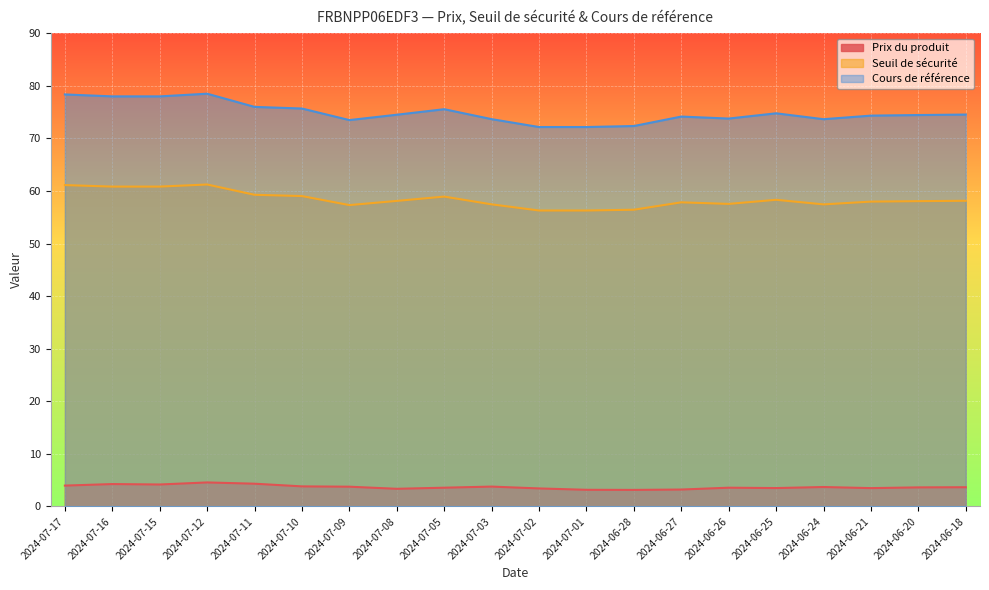

Is the value of Cours de référence at 2024-07-08 greater than the value of Prix du produit at 2024-07-16?

Yes